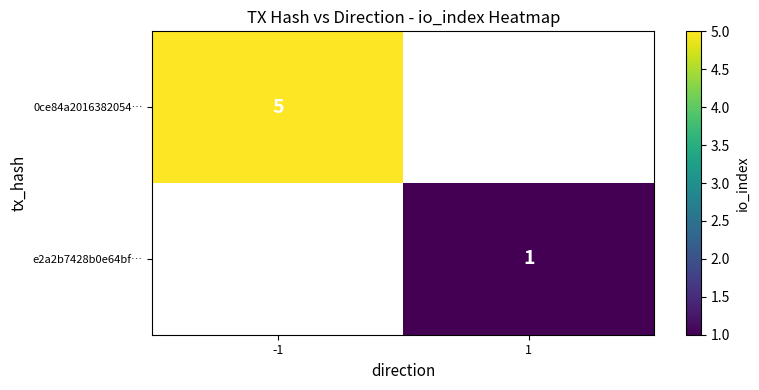

Is it true that e2a2b7428b0e64bf… equals 1 at 1?

True